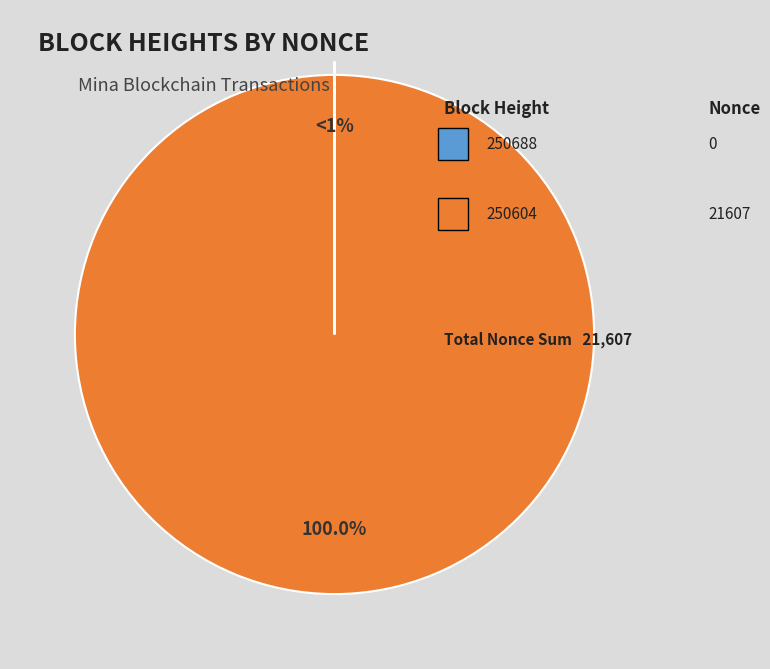

Is 250604 the majority of the pie?

Yes